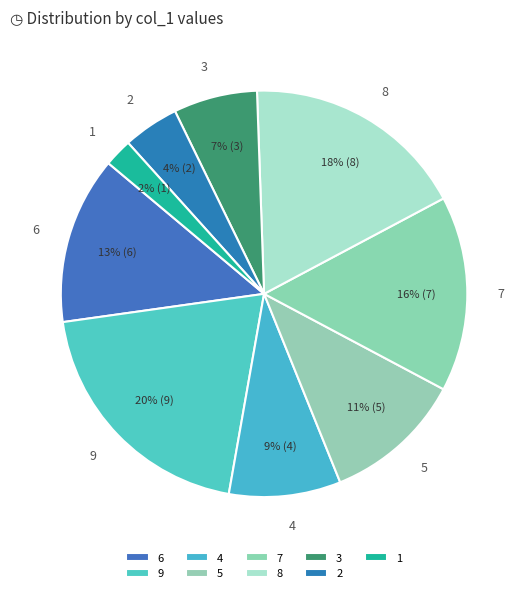

Which has a higher value, 1 or 8?

8